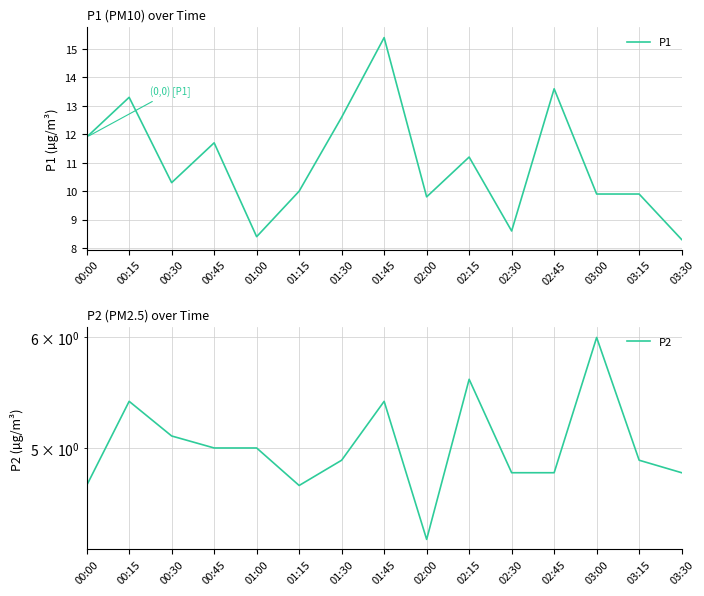

True or false: P1 has a value of 9.8 at 02:00.

True